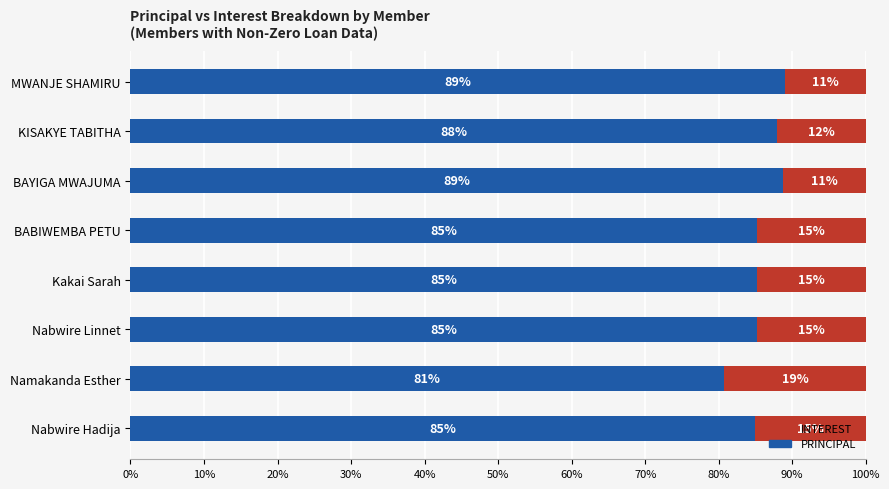

What value does the PRINCIPAL series have at BABIWEMBA PETU?

85.2